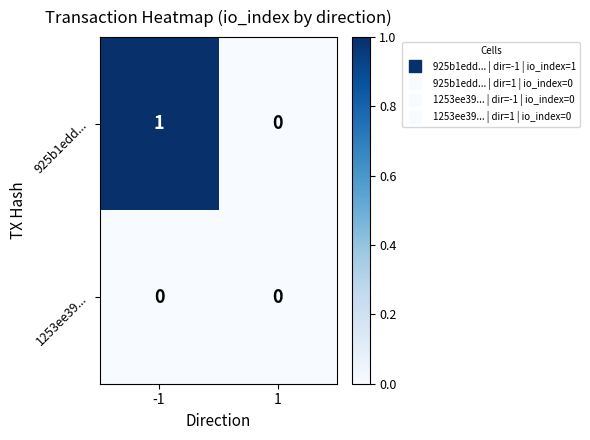

Count the number of categories in the chart.

2